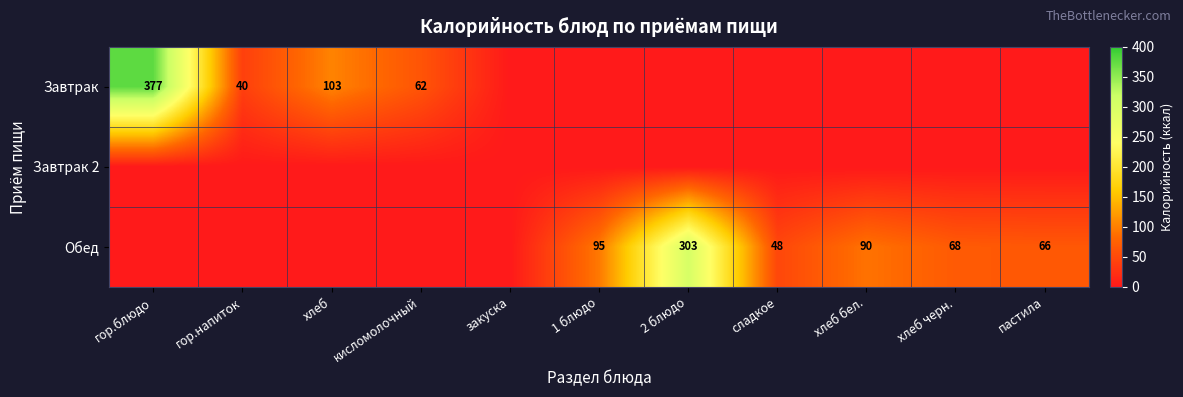

What is the sum of the Обед values at пастила and 1 блюдо?

161